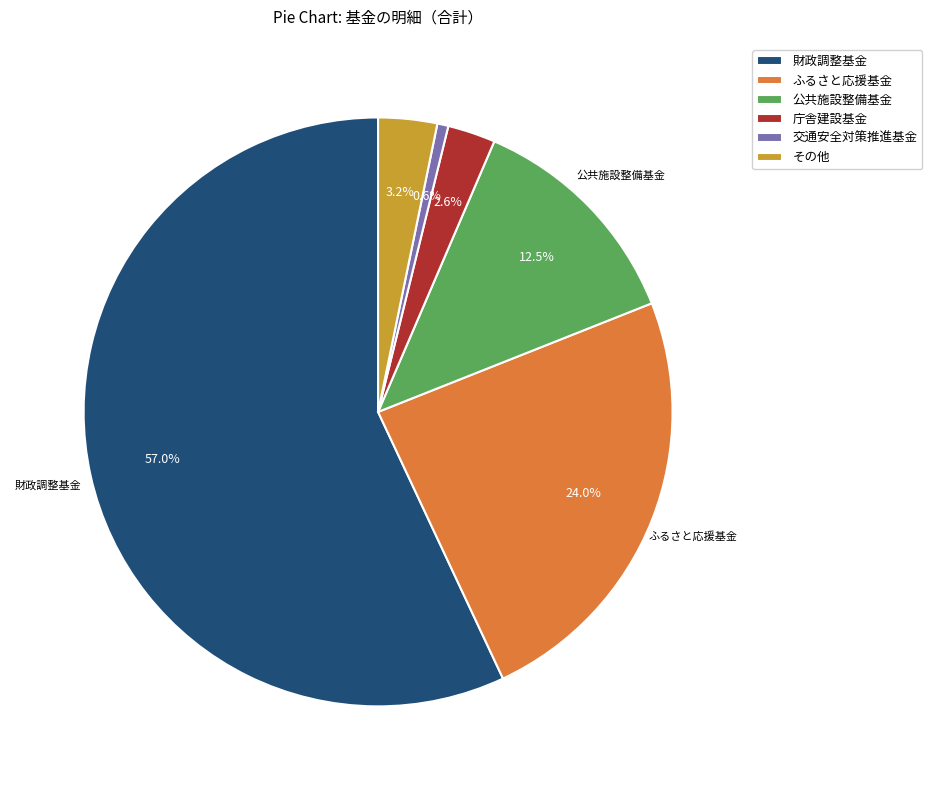

Is there any slice that represents more than half of the pie?

Yes